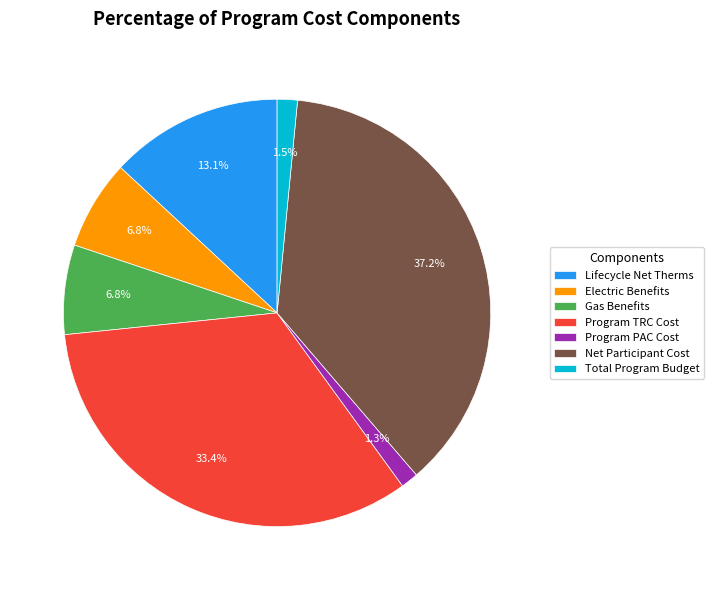

Which category has the biggest portion of the pie?

Net Participant Cost